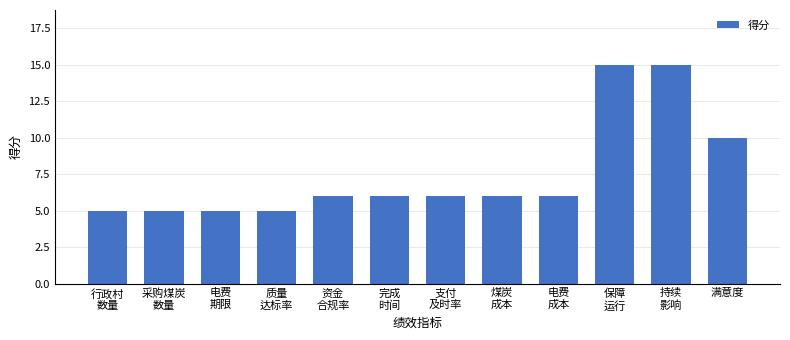

Reading left to right, transcribe all the data shown in this chart.

5	5	5	5	6	6	6	6	6	15	15	10